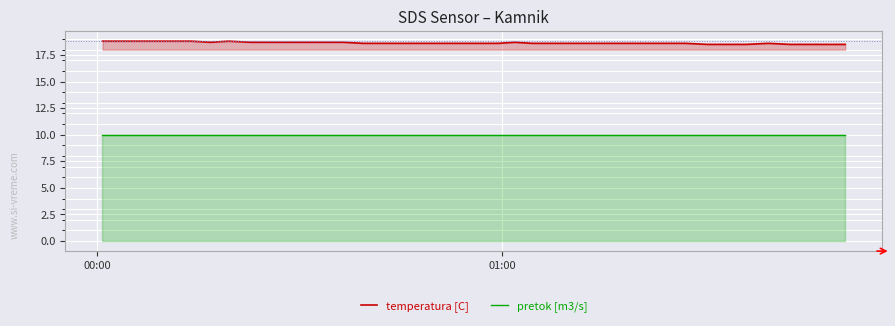

Which series has the largest range (max minus min)?

temperatura [C]